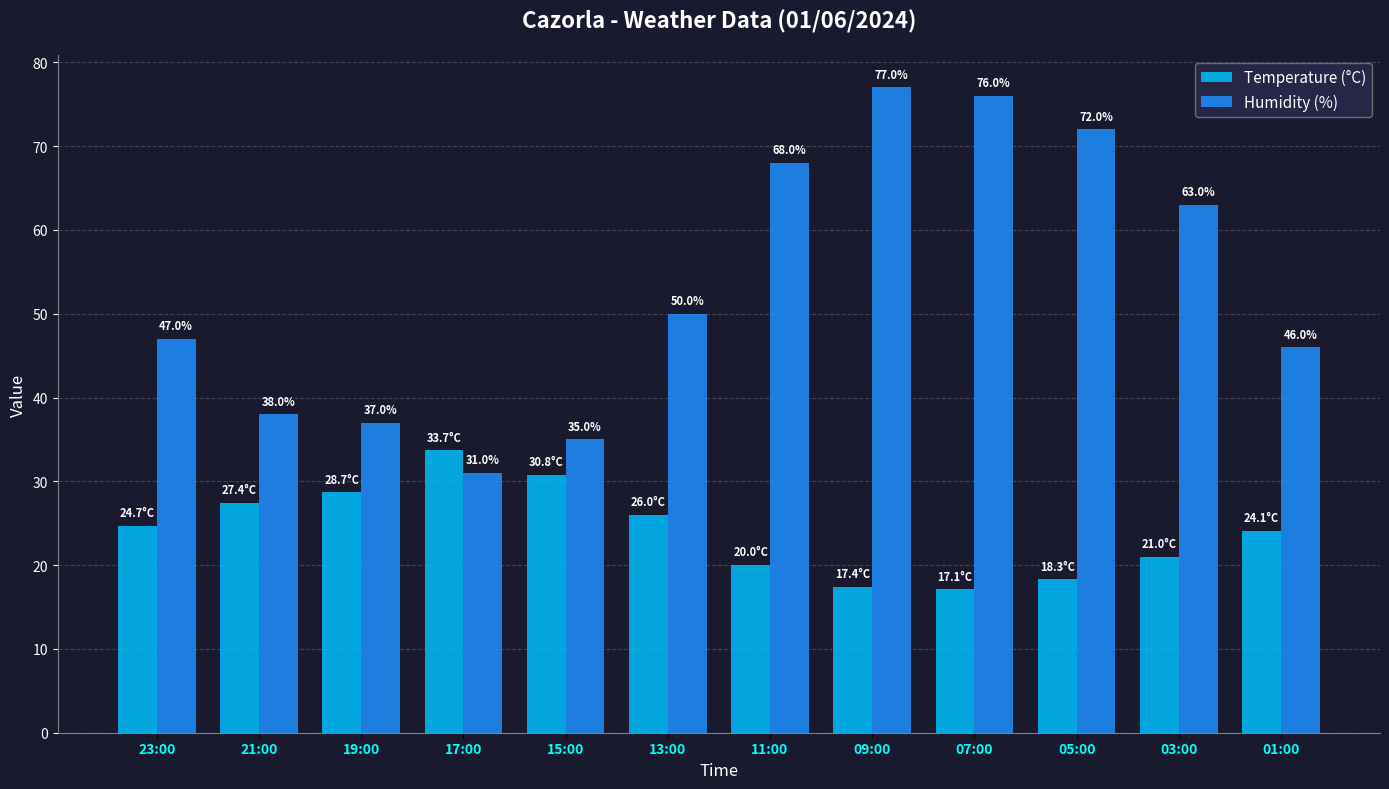

What are all the series names shown in the legend?

Temperature (°C), Humidity (%)